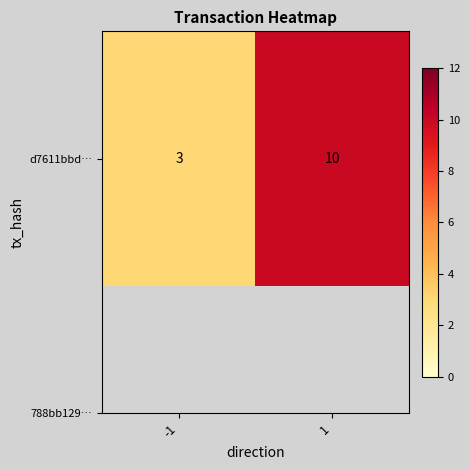

What value does the data have at -1?

3